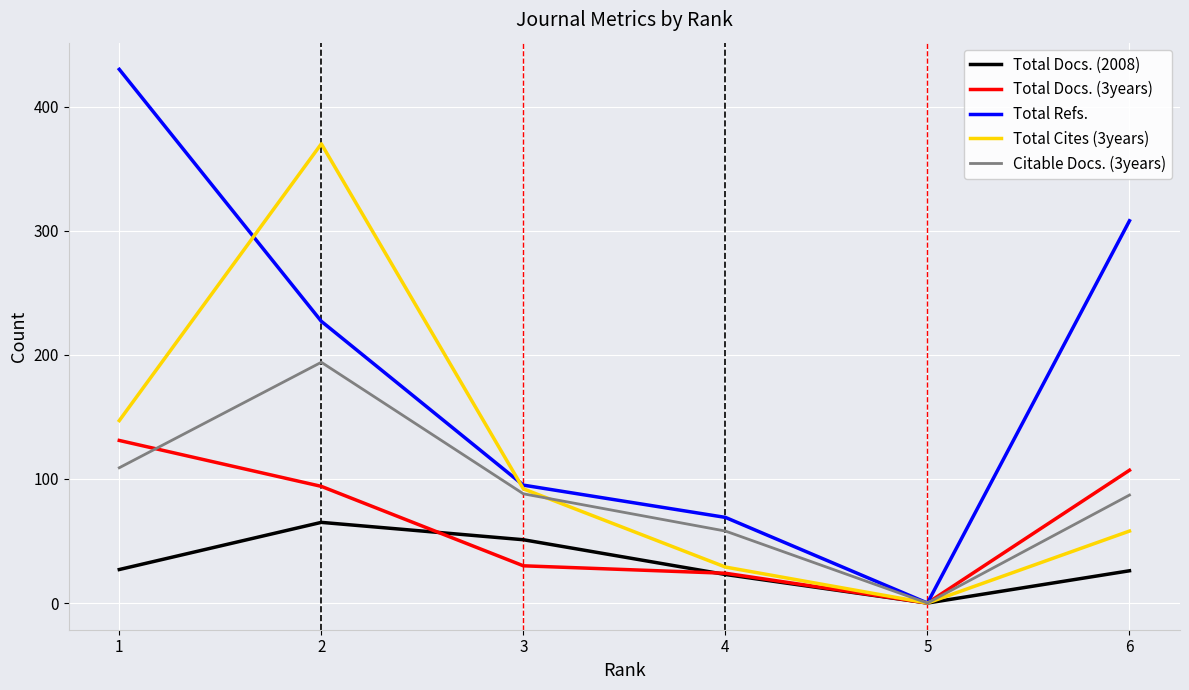

Where does the Total Docs. (3years) series first go above 94?

1